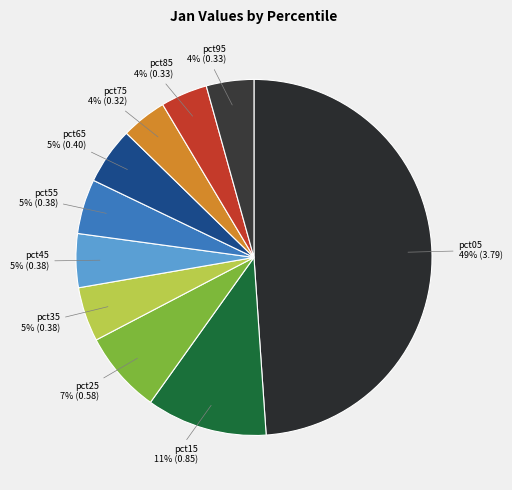

To the nearest percent, what portion does pct05 represent?

49%